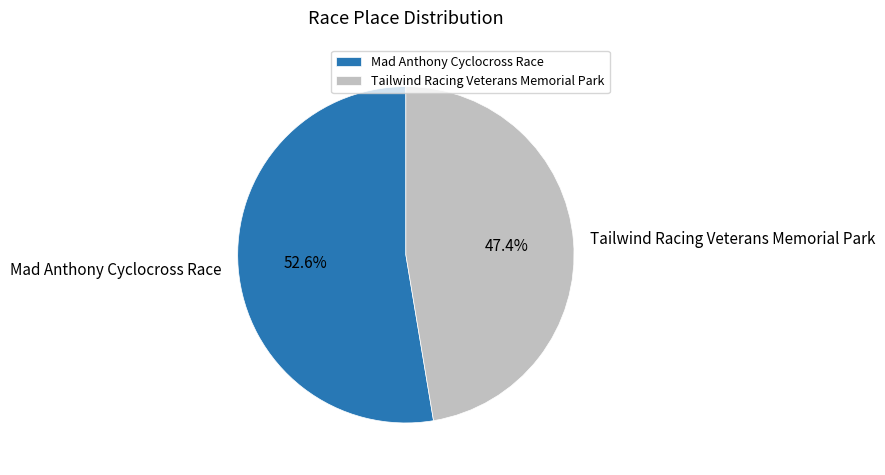

Is there any slice that represents more than half of the pie?

Yes